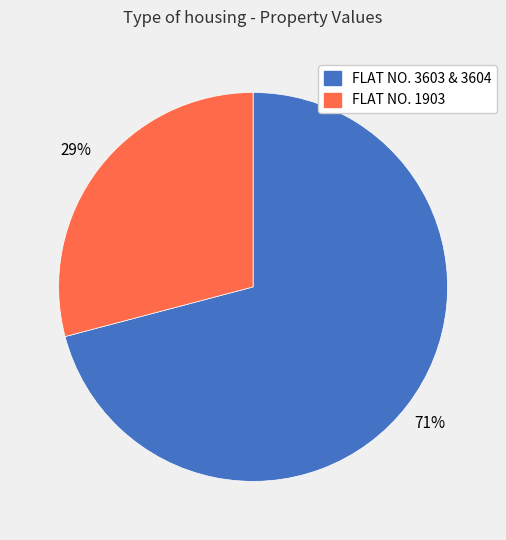

How many slices are in this pie chart?

2